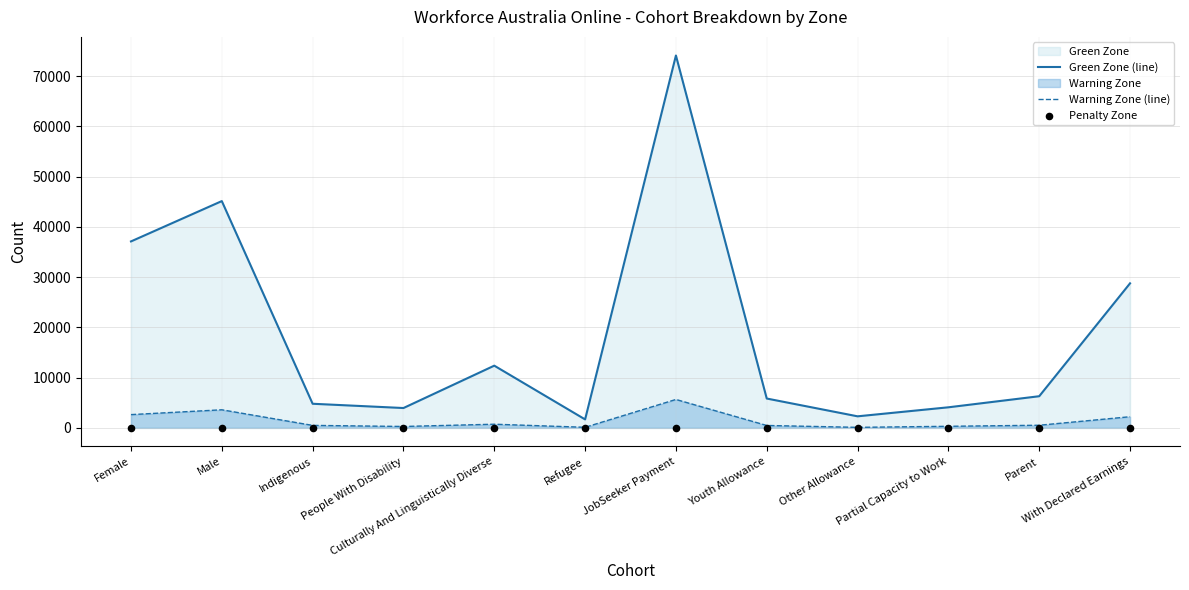

At which category is the sum across all series the highest?

JobSeeker Payment